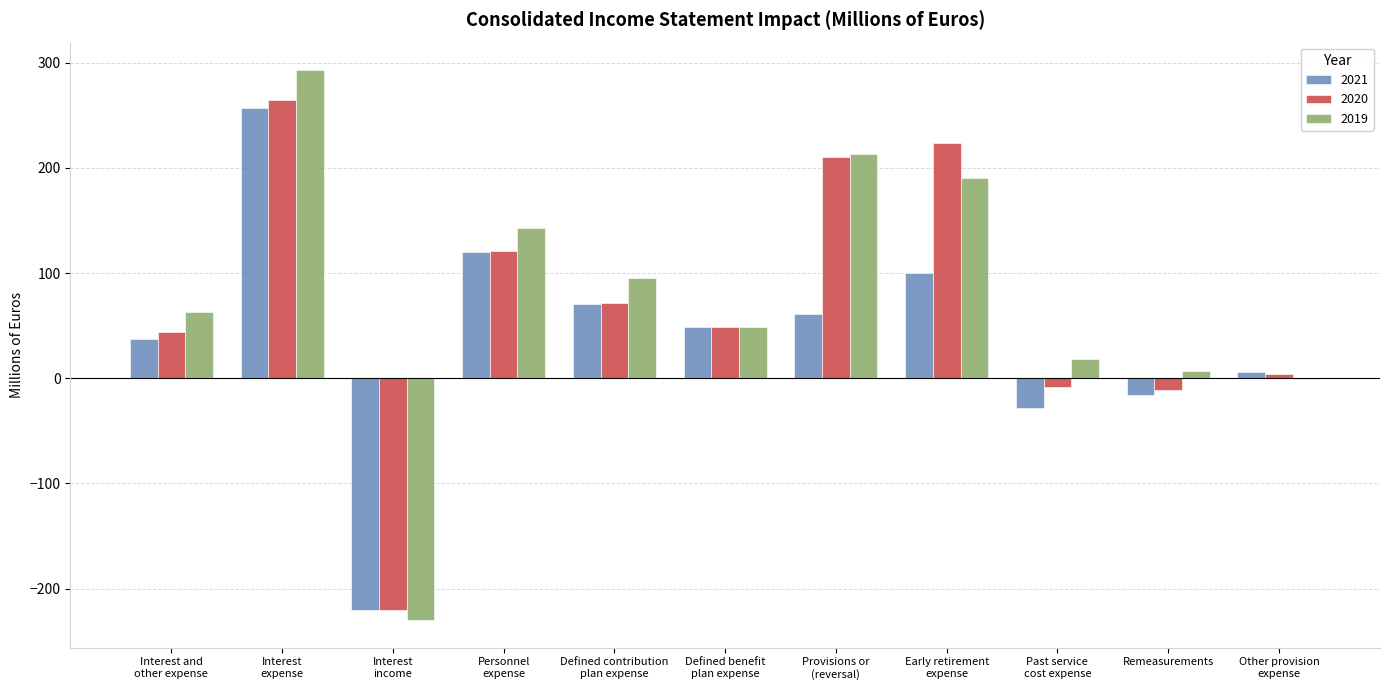

The 2019 series shows -89 at Interest
income. True or false?

False